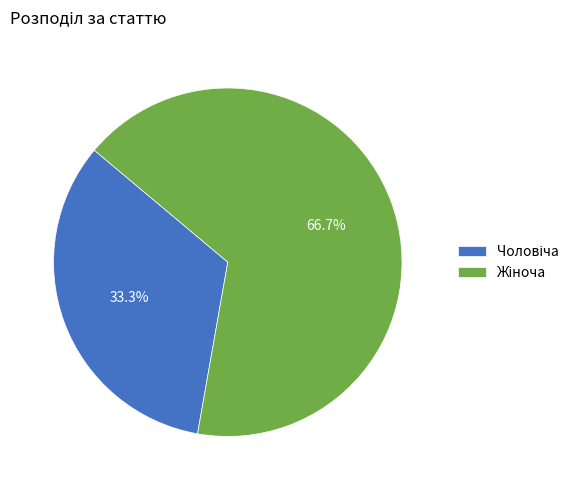

Is there a majority slice in this chart?

Yes